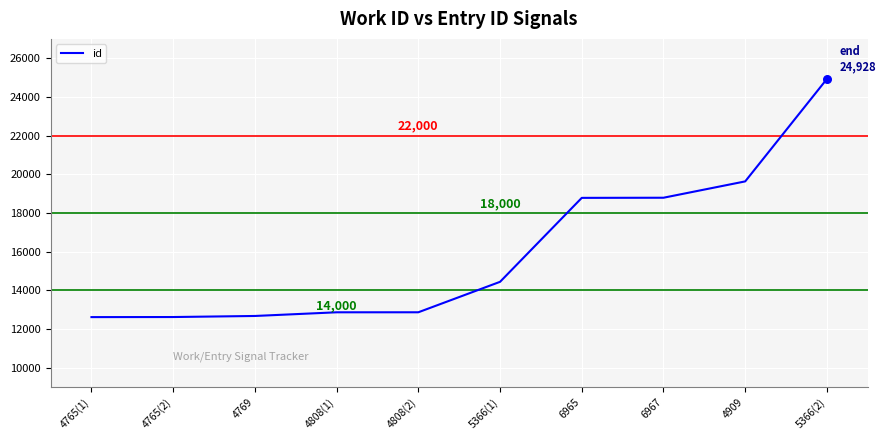

What is the change in value from 5366(1) to 6967?

+4349